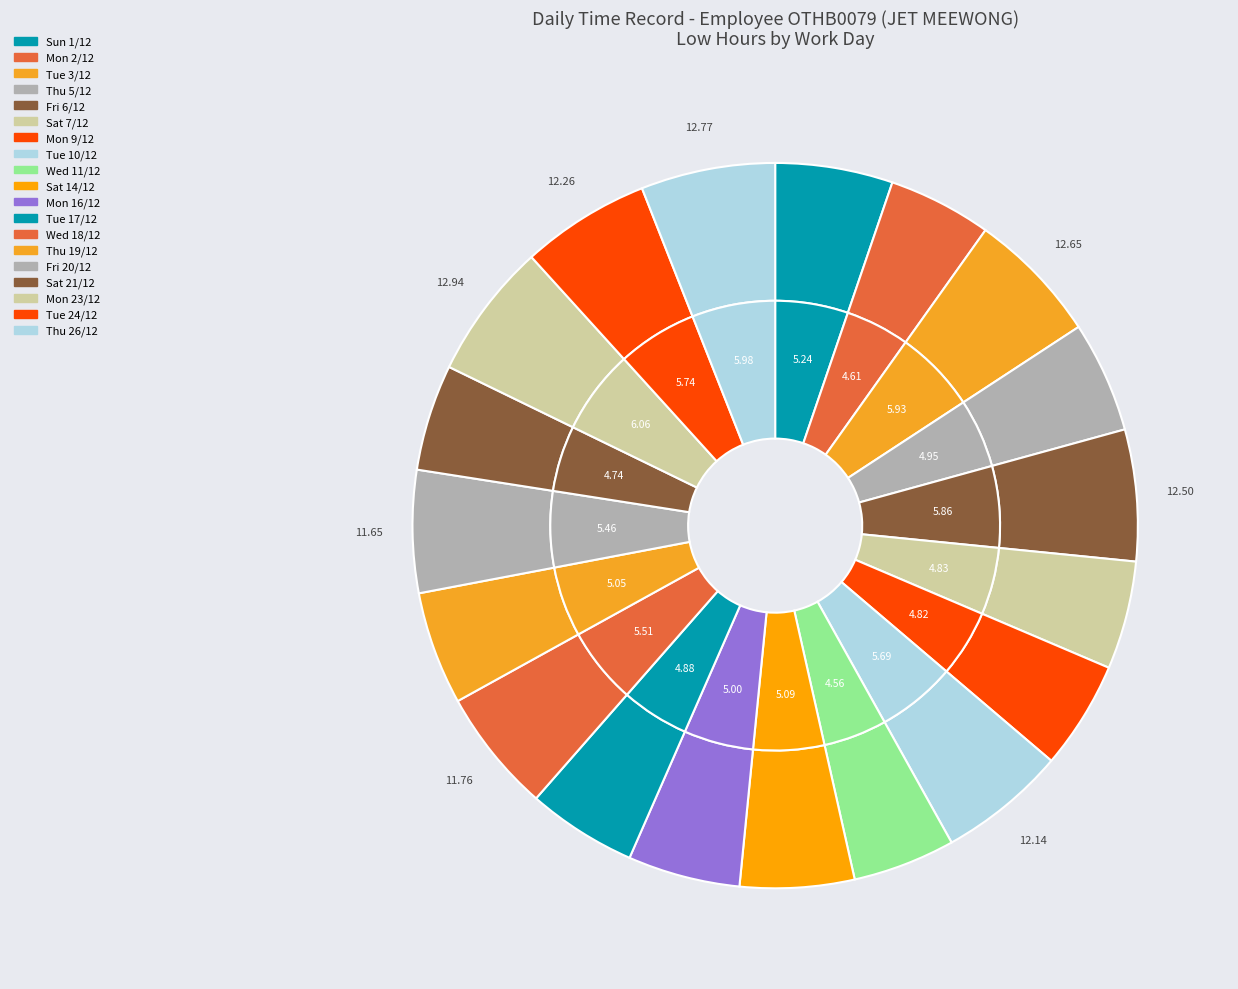

To the nearest percent, what is the difference between the largest and smallest slice percentages?

1%